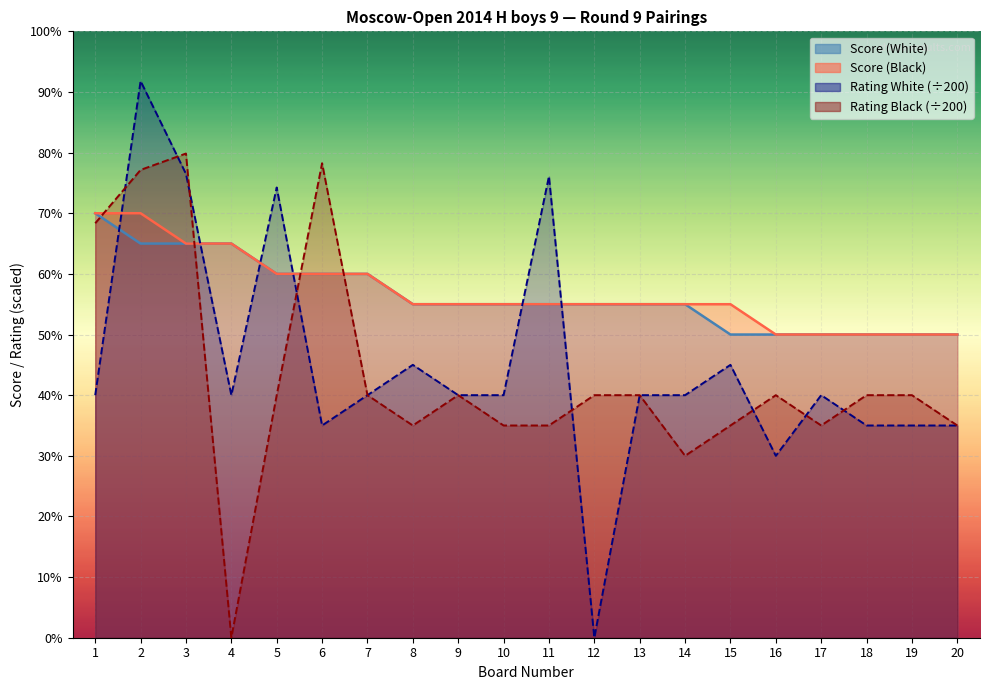

How many data points does each series have?

20